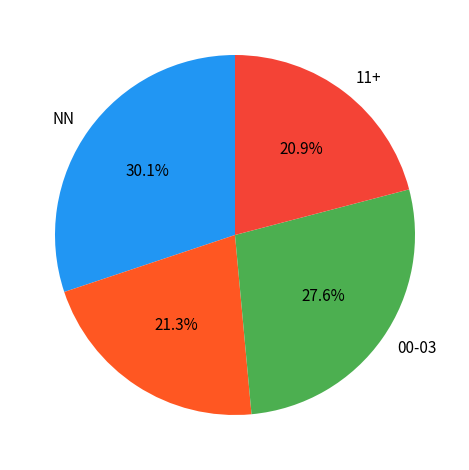

How many slices are in this pie chart?

4